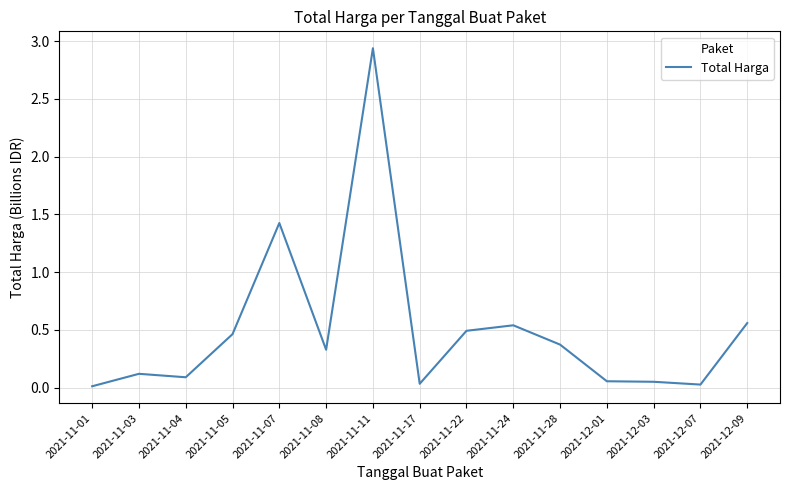

What is the difference between the values at 2021-11-22 and 2021-11-03?

0.4